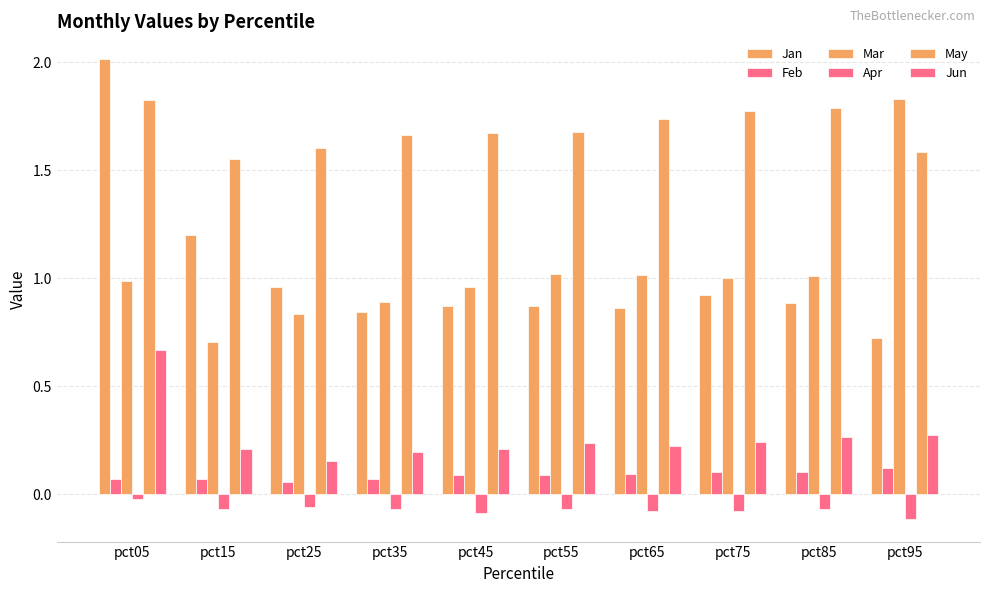

How many data points in Mar are less than 1?

5